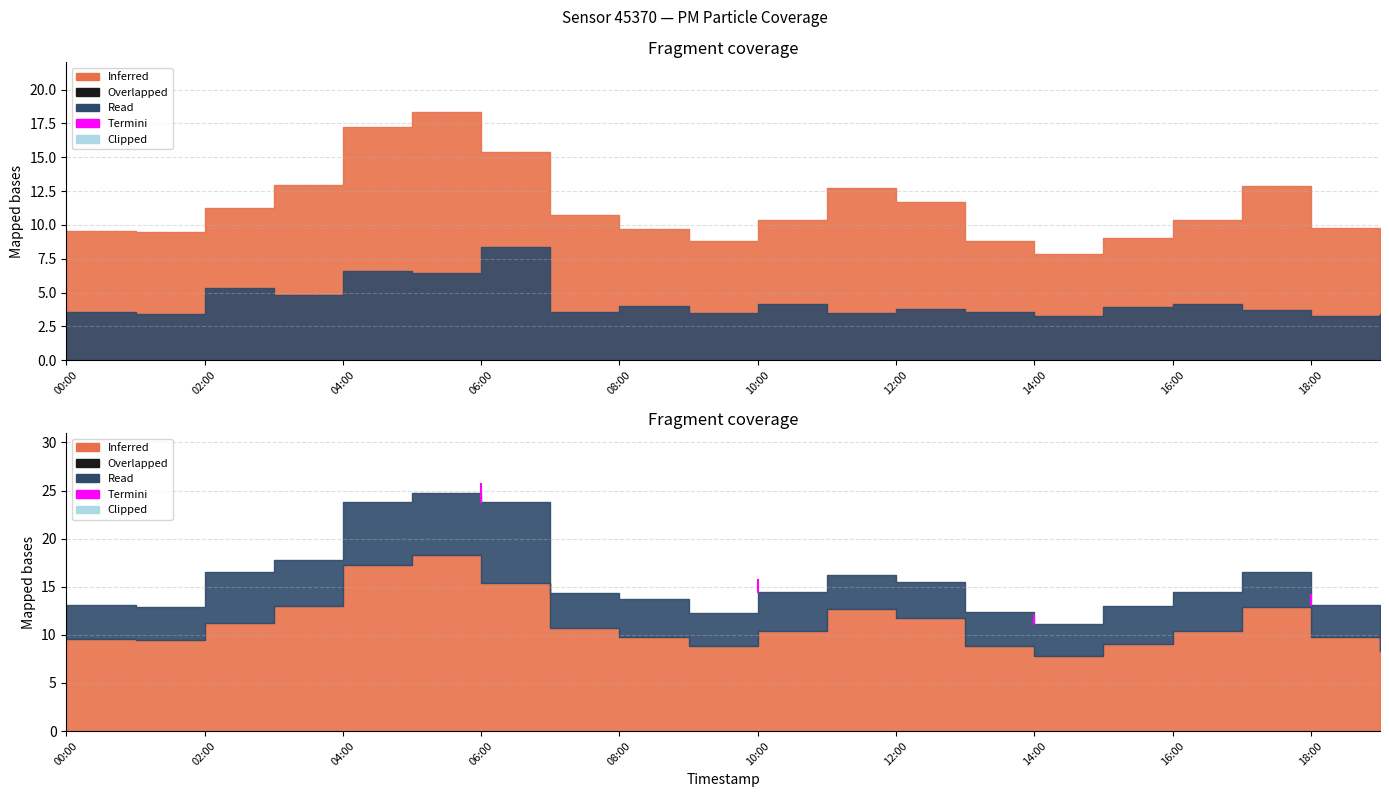

What is the value of the P1 point at the 20th from the left?

8.3